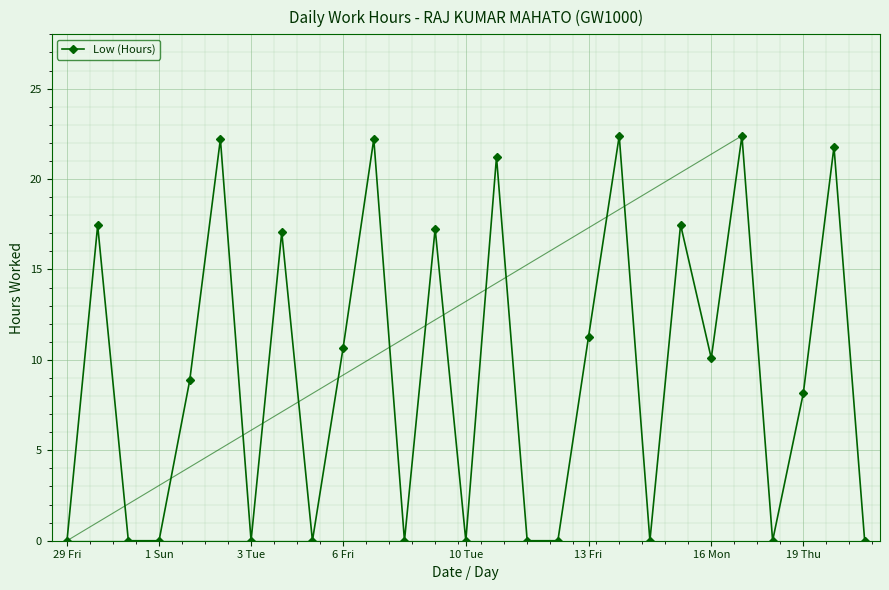

What is the maximum value shown in the chart?

22.4